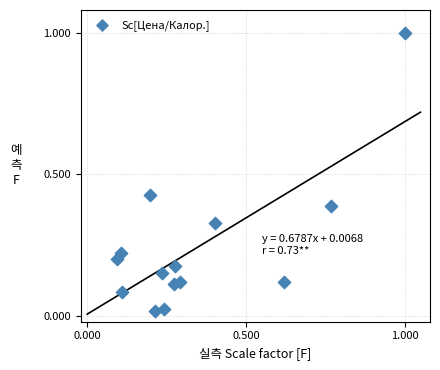

What is the range of Y values (max minus min)?

1.0